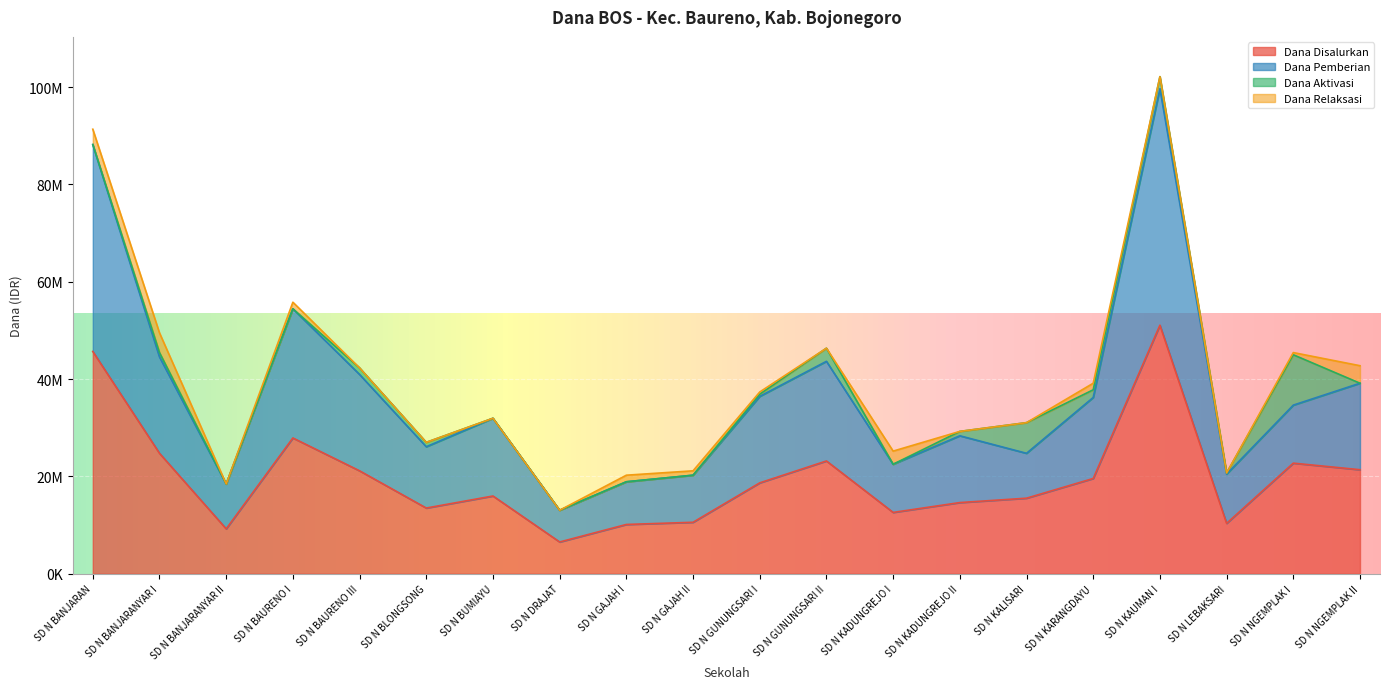

What is the difference between the second highest and second lowest values in the Dana Disalurkan series?

36450000